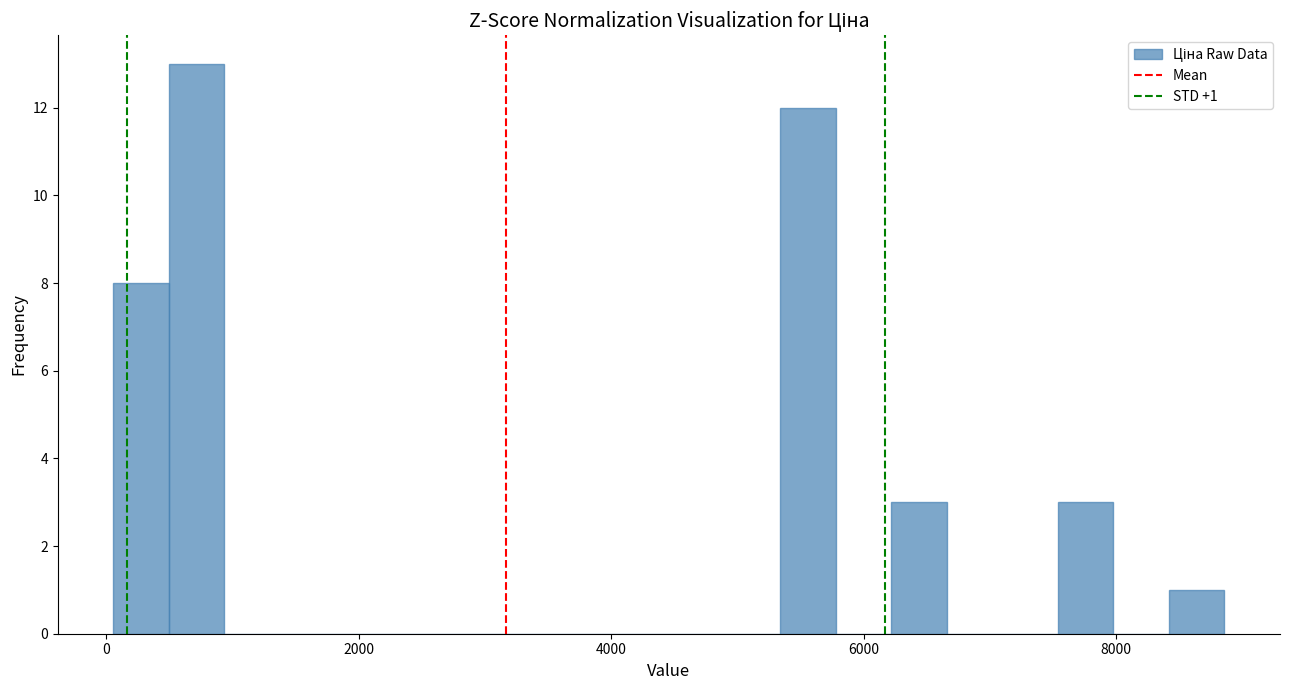

Around what value on the x-axis is the tallest bar? Give the approximate position of its centre, as read against the axis.

800